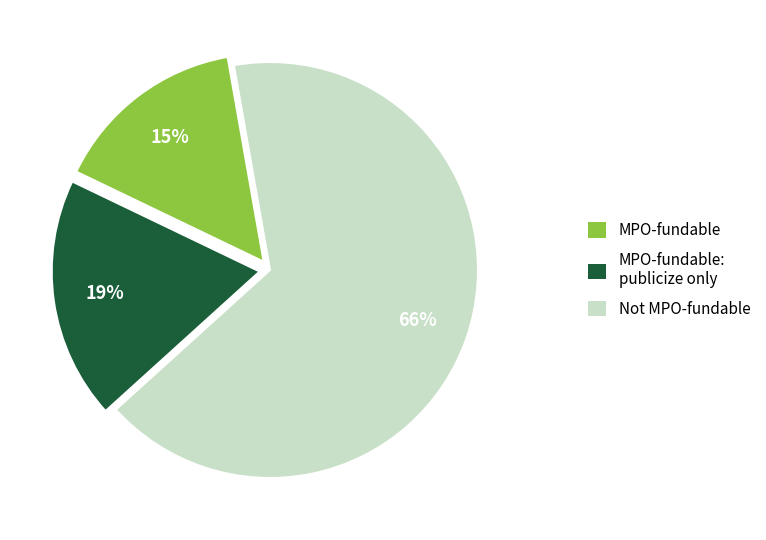

Is there any slice that represents more than half of the pie?

Yes